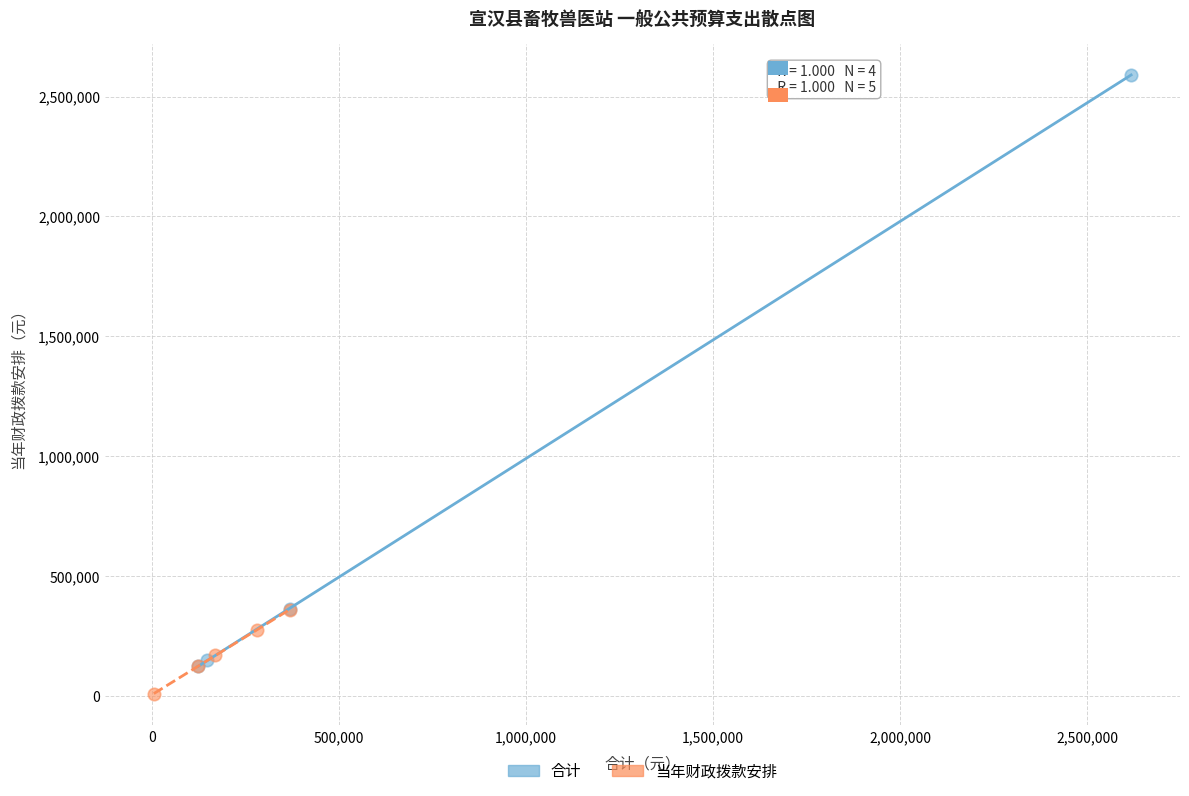

Which series reaches the maximum Y coordinate?

合计